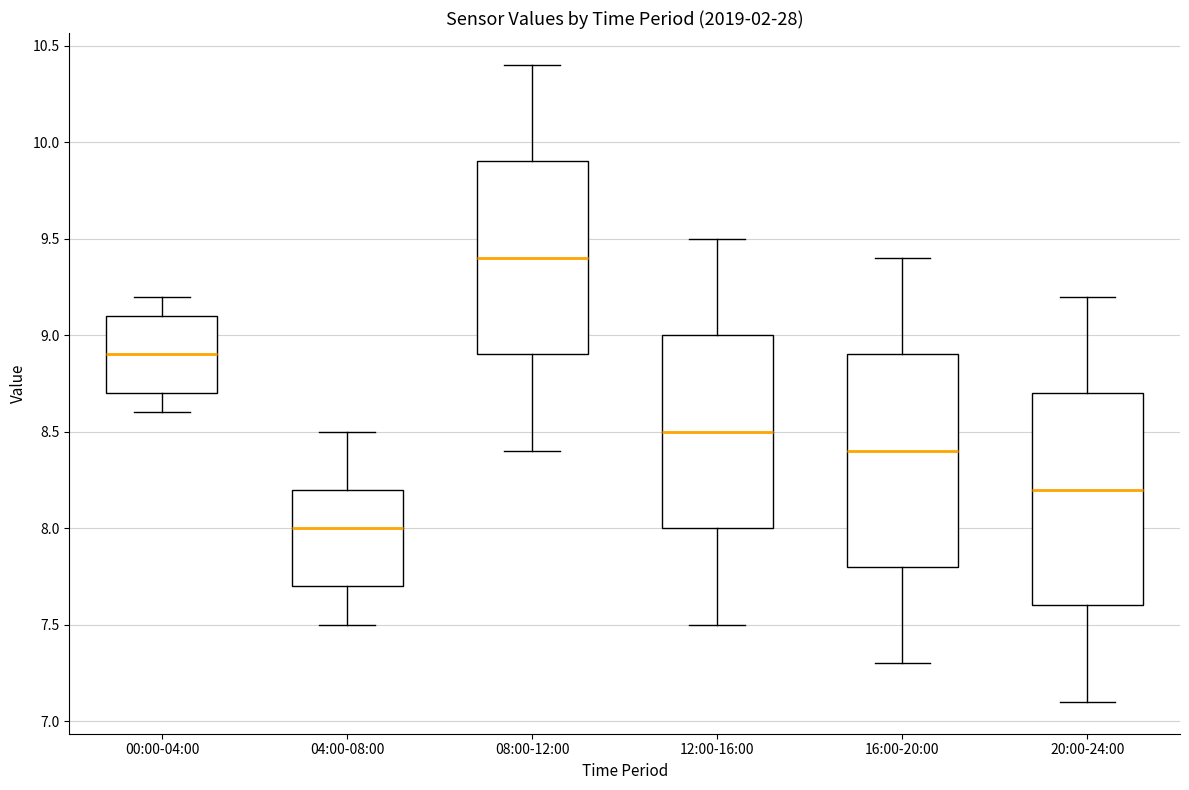

Reading left to right, transcribe this box plot: for each box, give where its median line is, the range the box spans, and where its two whiskers end, as read against the y-axis. The values are not printed on the chart, so give them approximately, as read against the axis.

00:00-04:00: median 8.9, box 8.7 to 9.1, whiskers 8.6 to 9.2
04:00-08:00: median 8.0, box 7.7 to 8.2, whiskers 7.5 to 8.5
08:00-12:00: median 9.4, box 8.9 to 9.9, whiskers 8.4 to 10.4
12:00-16:00: median 8.5, box 8.0 to 9.0, whiskers 7.5 to 9.5
16:00-20:00: median 8.4, box 7.8 to 8.9, whiskers 7.3 to 9.4
20:00-24:00: median 8.2, box 7.6 to 8.7, whiskers 7.1 to 9.2